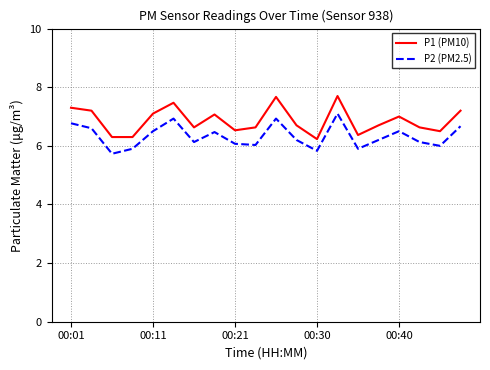

True or false: P2 (PM2.5) and P1 (PM10) intersect in this chart.

False